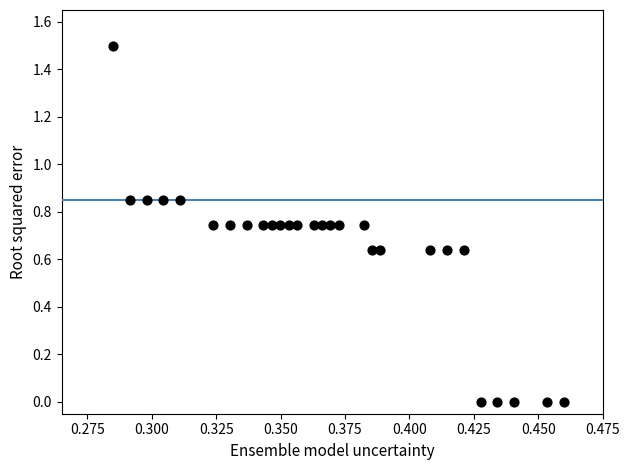

What is the range of Y values (max minus min)?

1.5